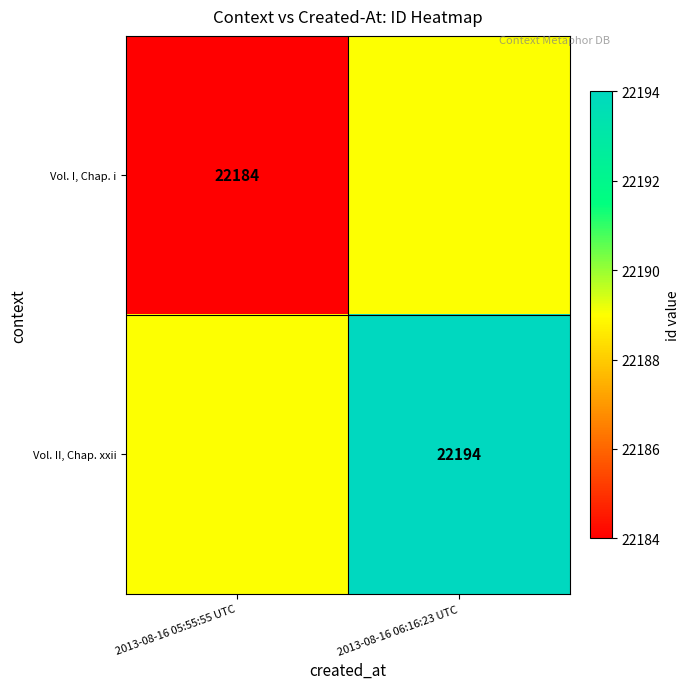

What is the total value across all series at 2013-08-16 06:16:23 UTC?

44383